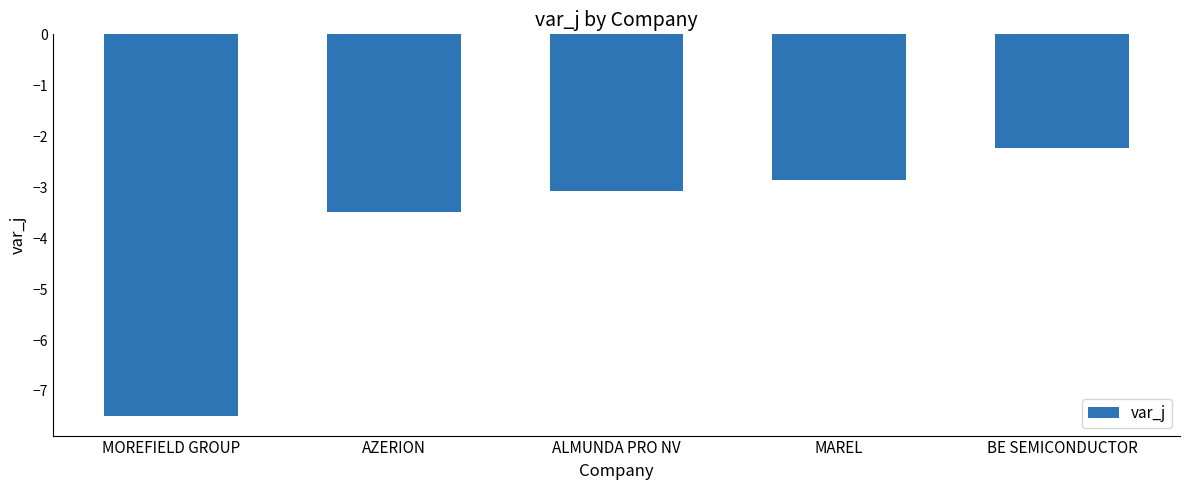

Rank the categories by value from lowest to highest.

MOREFIELD GROUP, AZERION, ALMUNDA PRO NV, MAREL, BE SEMICONDUCTOR